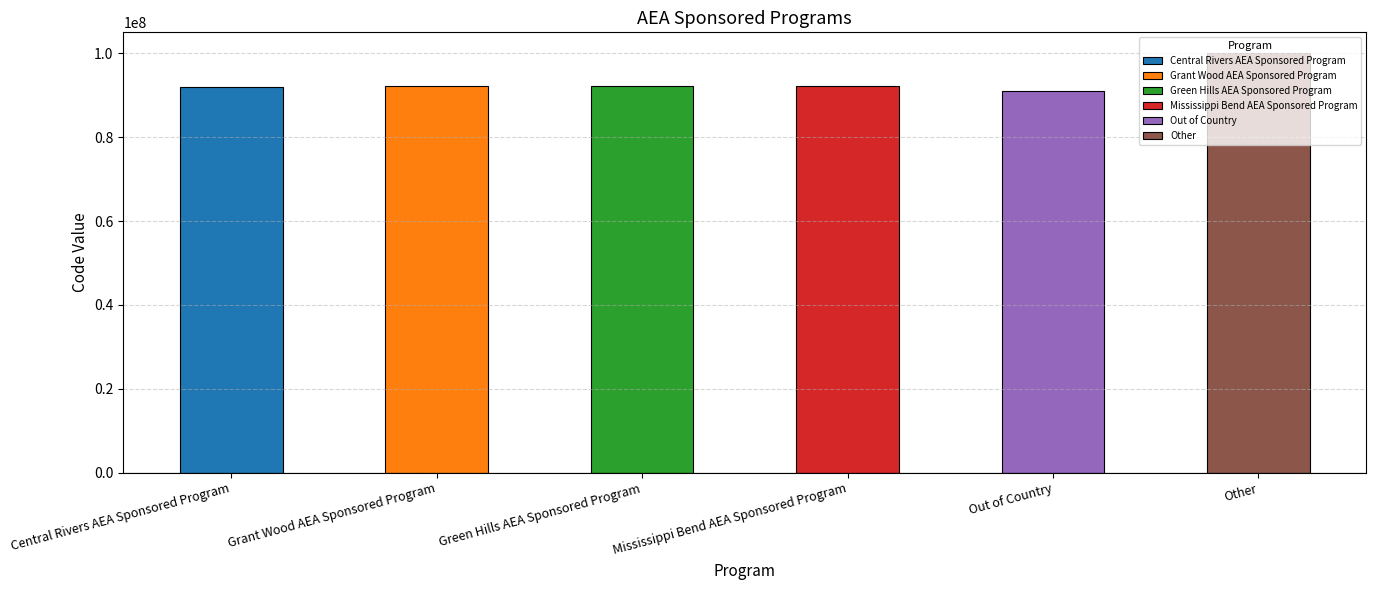

What is the greatest value displayed?

99999999